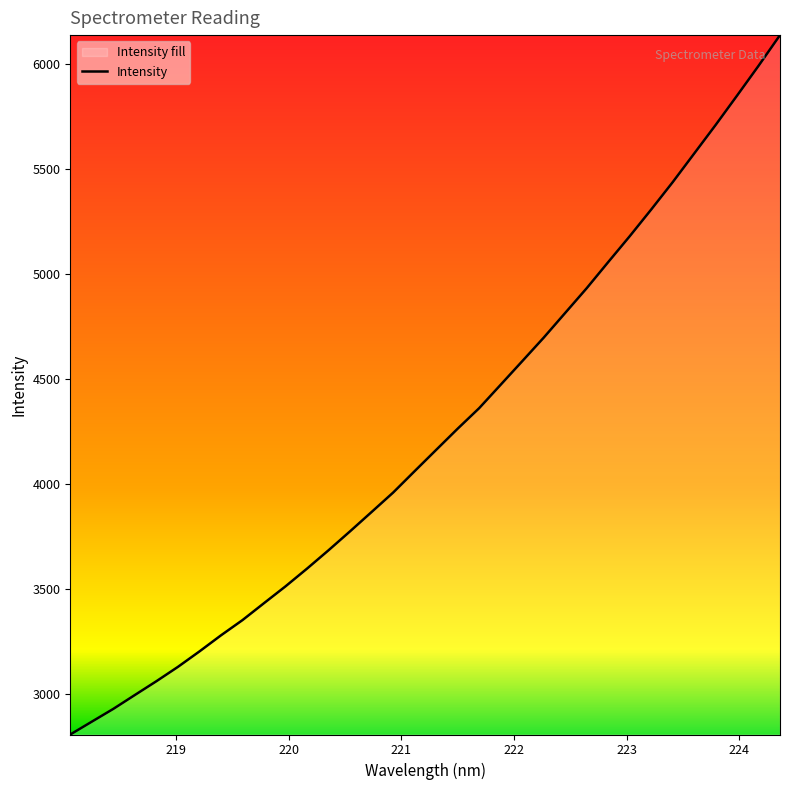

What is the minimum value shown in the chart?

2806.0